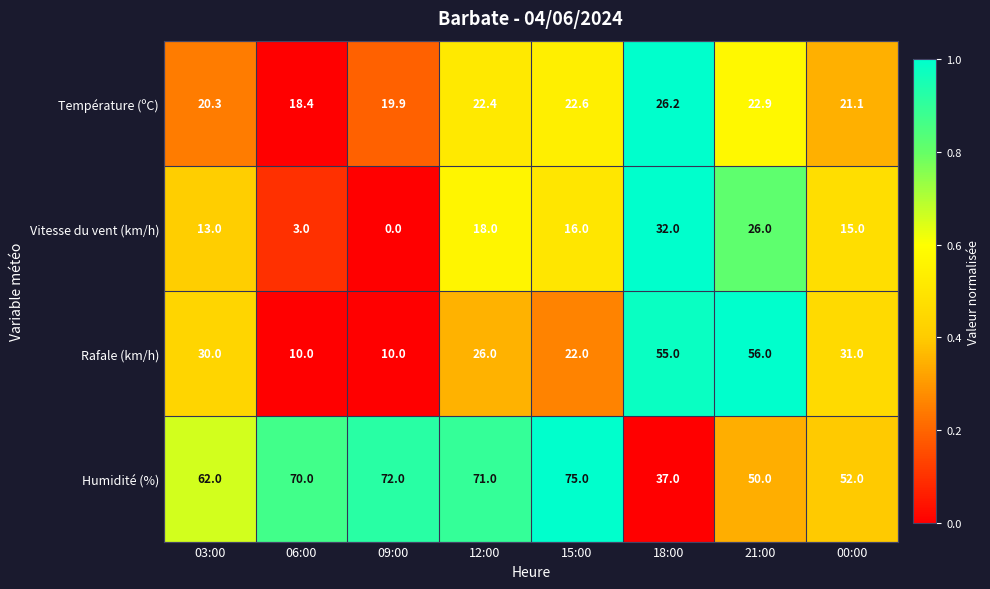

Where does the Vitesse du vent (km/h) series first go above 16?

12:00